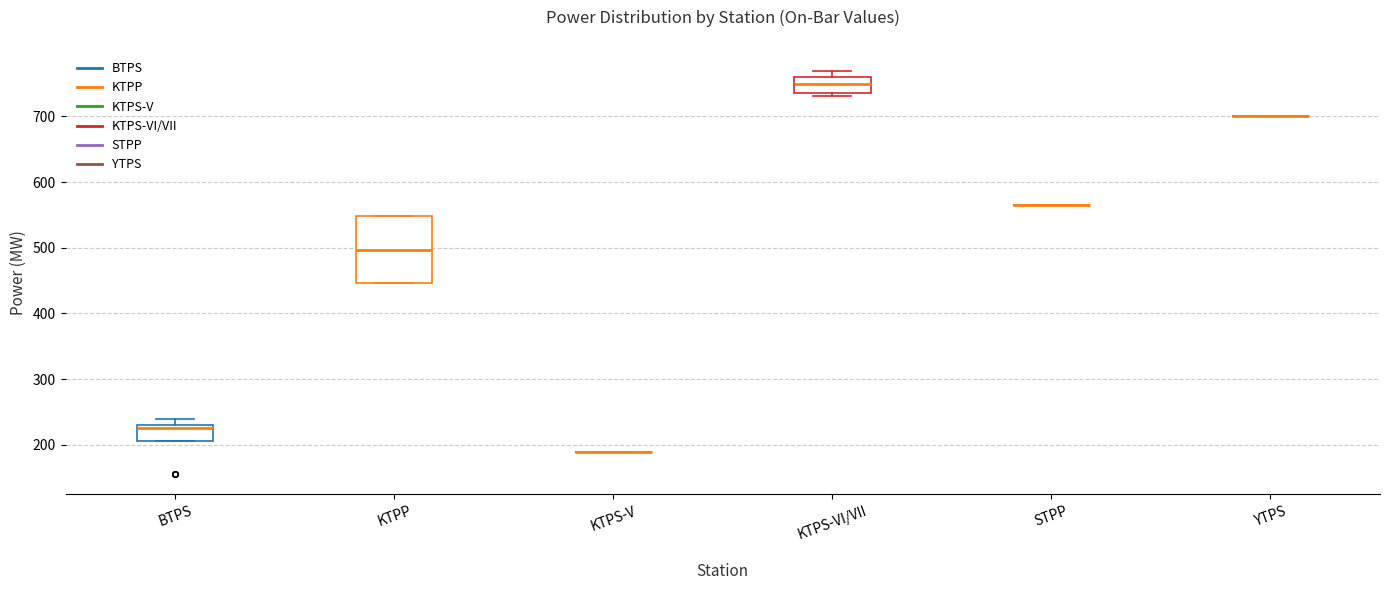

Reading left to right, transcribe this box plot: for each box, give where its median line is, the range the box spans, and where its two whiskers end, as read against the y-axis. The values are not printed on the chart, so give them approximately, as read against the axis.

BTPS: median 230 (just below the box's upper edge), box 210 to 230, whiskers 210 to 240
KTPP: median 500, box 450 to 550, whiskers 450 to 550
KTPS-V: box collapsed to a line at 190, whiskers 190 to 190
KTPS-VI/VII: median 750, box 740 to 760, whiskers 730 to 770
STPP: box collapsed to a line at 570, whiskers 570 to 570
YTPS: box collapsed to a line at 700, whiskers 700 to 700